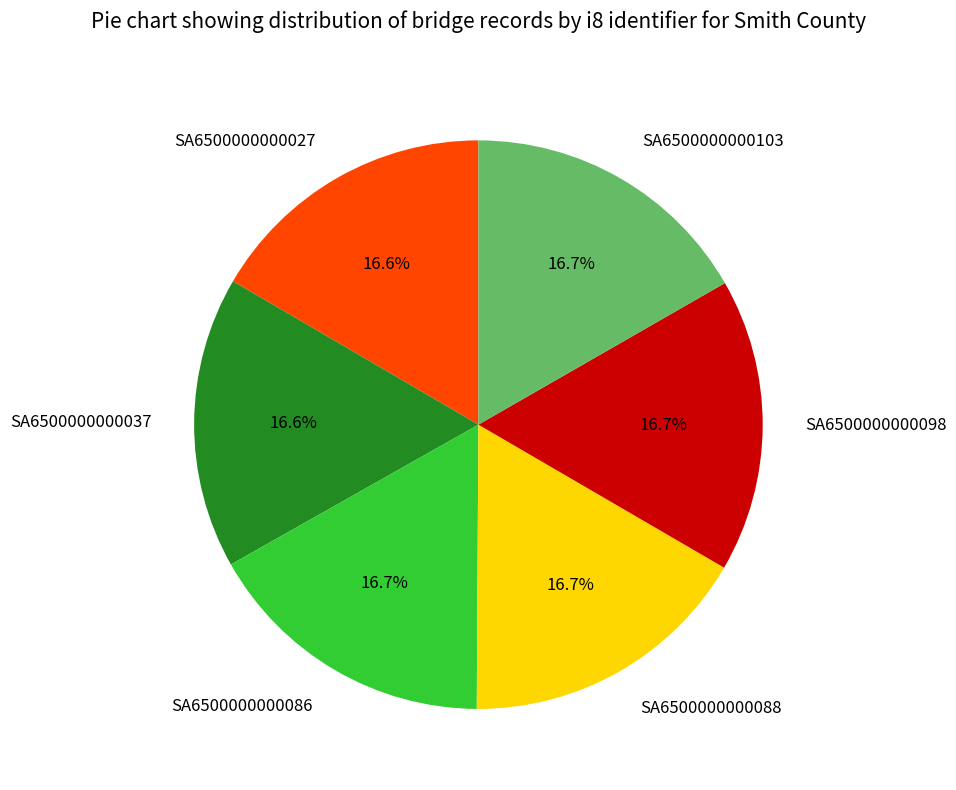

Is there a majority slice in this chart?

No